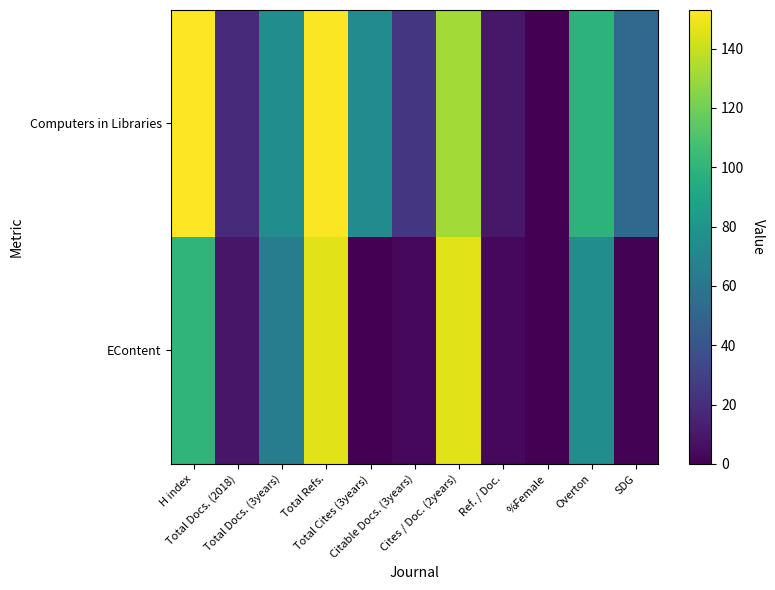

Rank the series at Overton from lowest to highest value.

EContent, Computers in Libraries